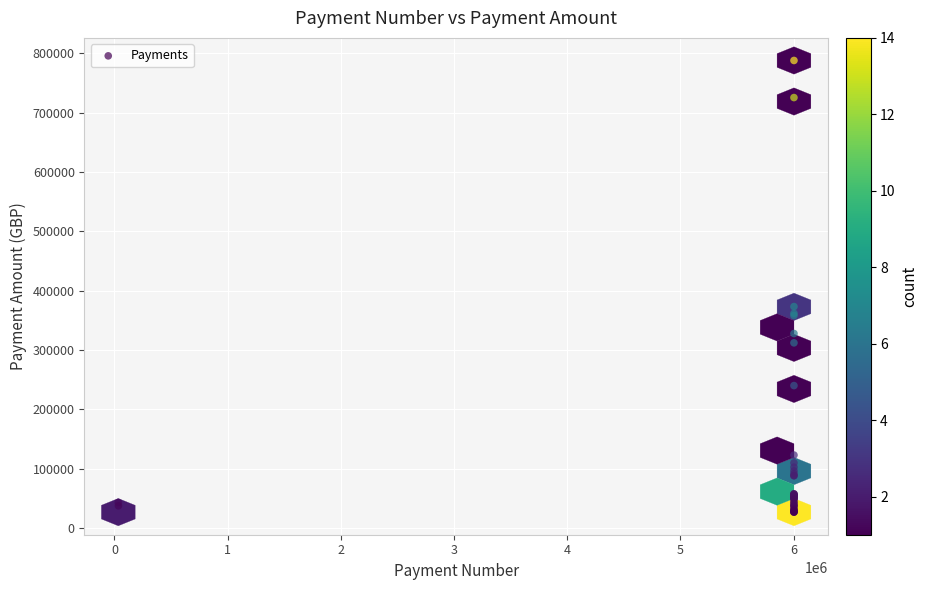

What Y value in the scatter plot is closest to 407231?

373105.2